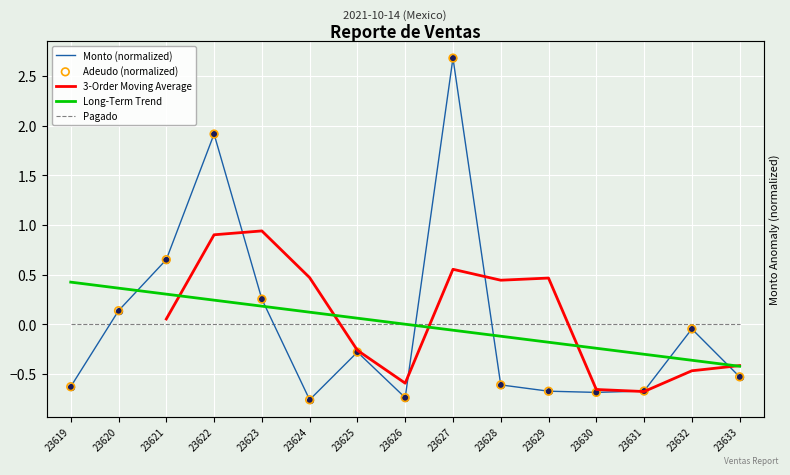

At which category is the sum across all series the highest?

23627